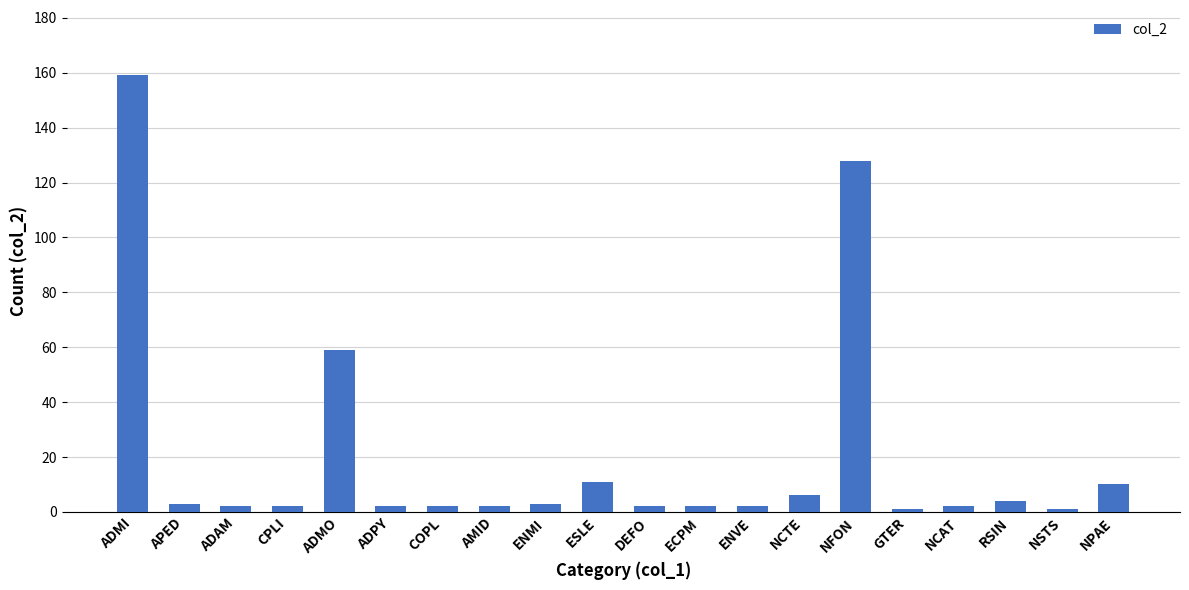

Which has a higher value, NPAE or NCAT?

NPAE